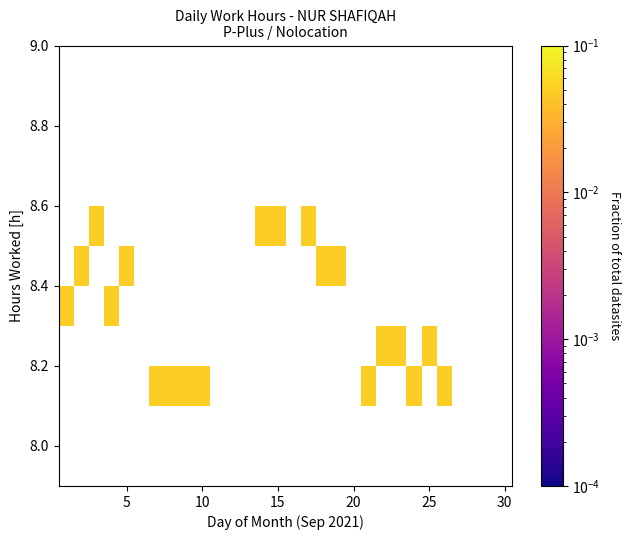

How many data points does each series have?

30